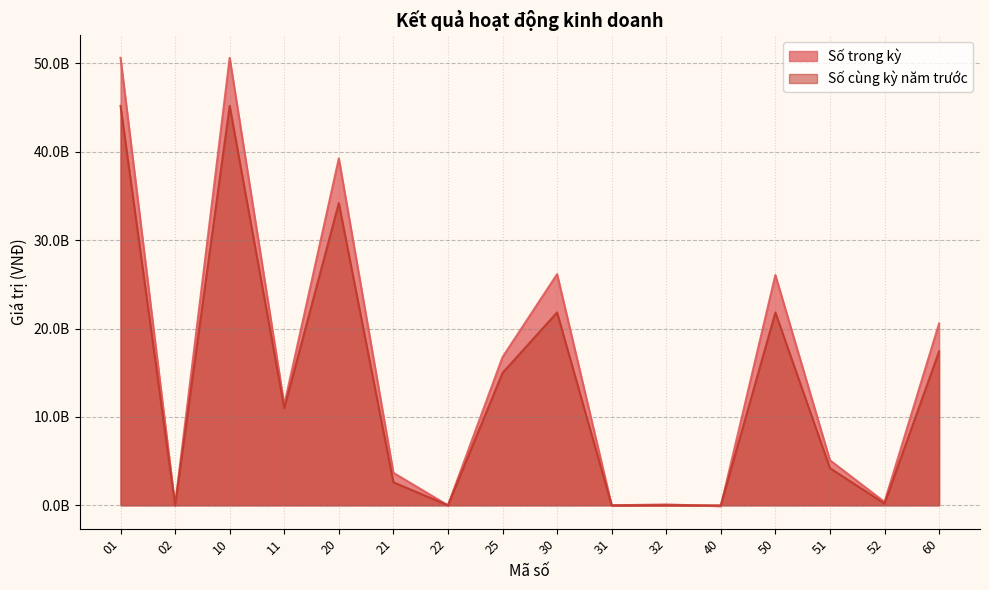

Where does the Số cùng kỳ năm trước series first go above 10996742538?

01